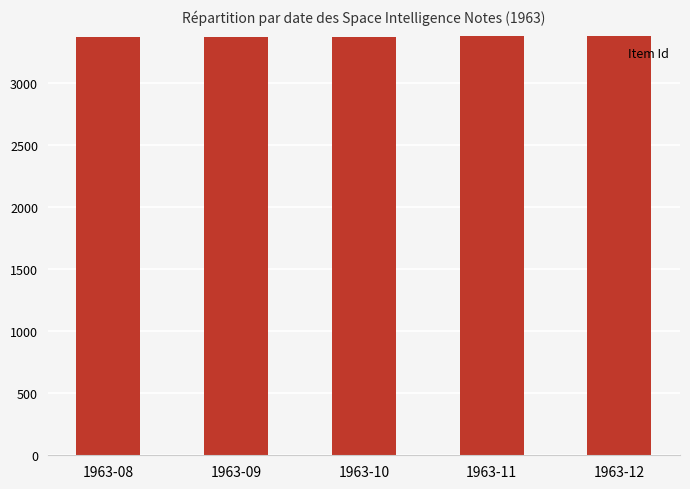

What is the ratio of the value at 1963-10 to the value at 1963-08?

1.0